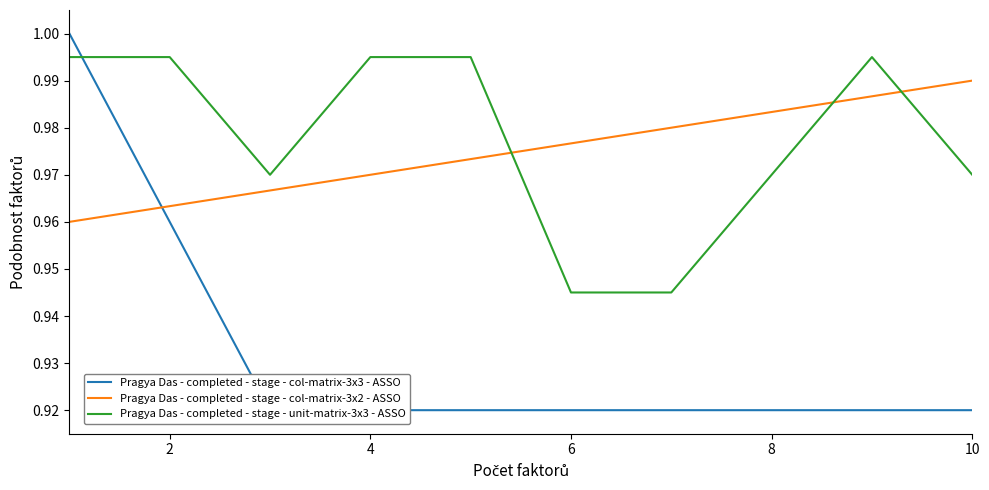

In Pragya Das - completed - stage - unit-matrix-3x3 - ASSO, how many points are lower than both neighbors (excluding endpoints)?

1